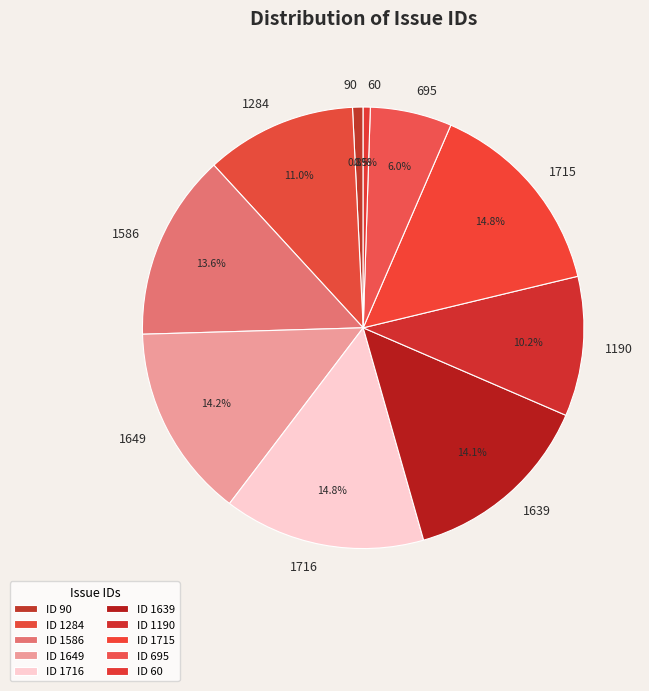

Do 90 and 1649 together represent more than half of the pie?

No